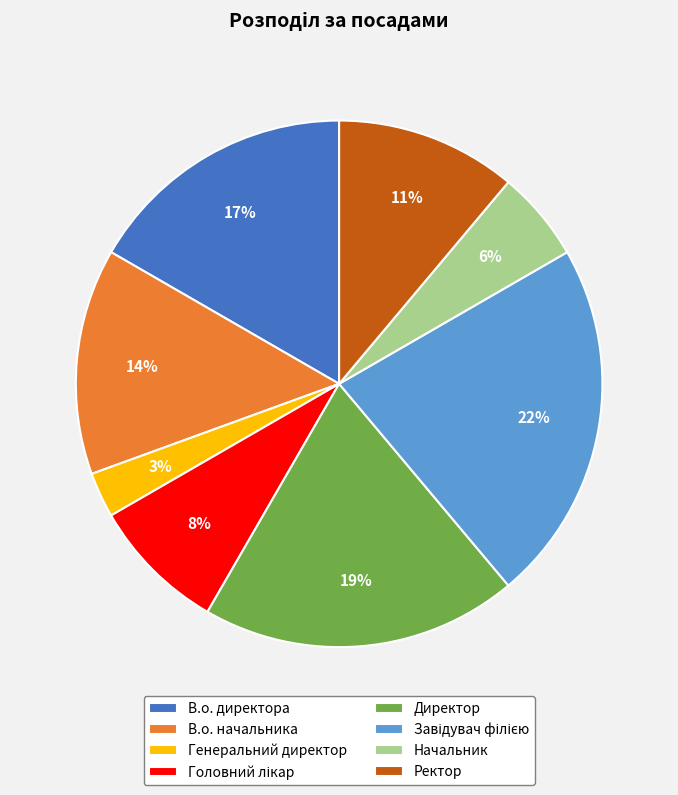

How many segments does this pie chart have?

8